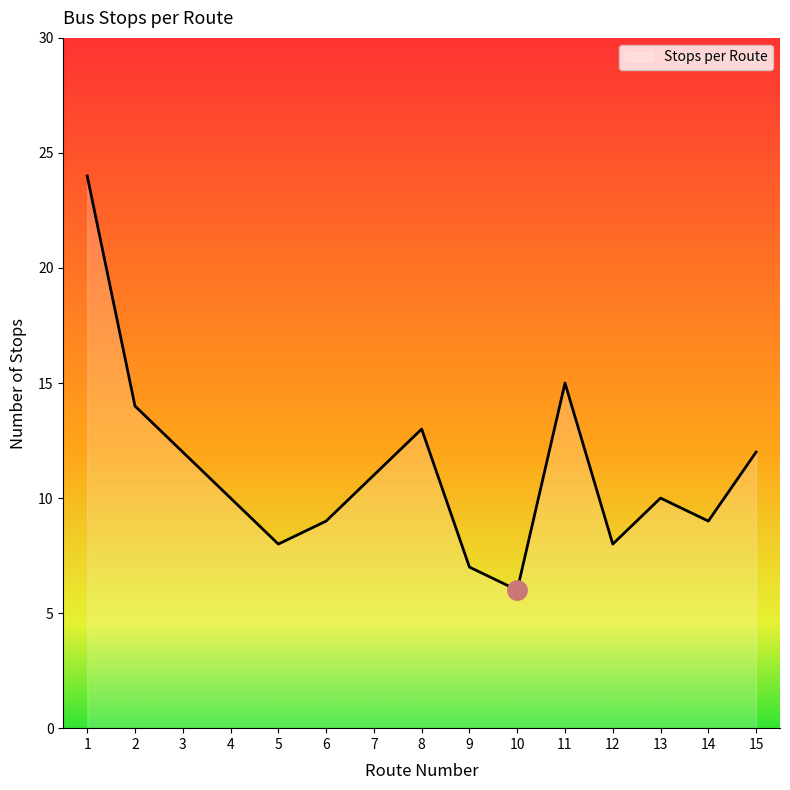

Reading left to right, extract all data points from this chart.

1=24	2=14	3=12	4=10	5=8	6=9	7=11	8=13	9=7	10=6	11=15	12=8	13=10	14=9	15=12